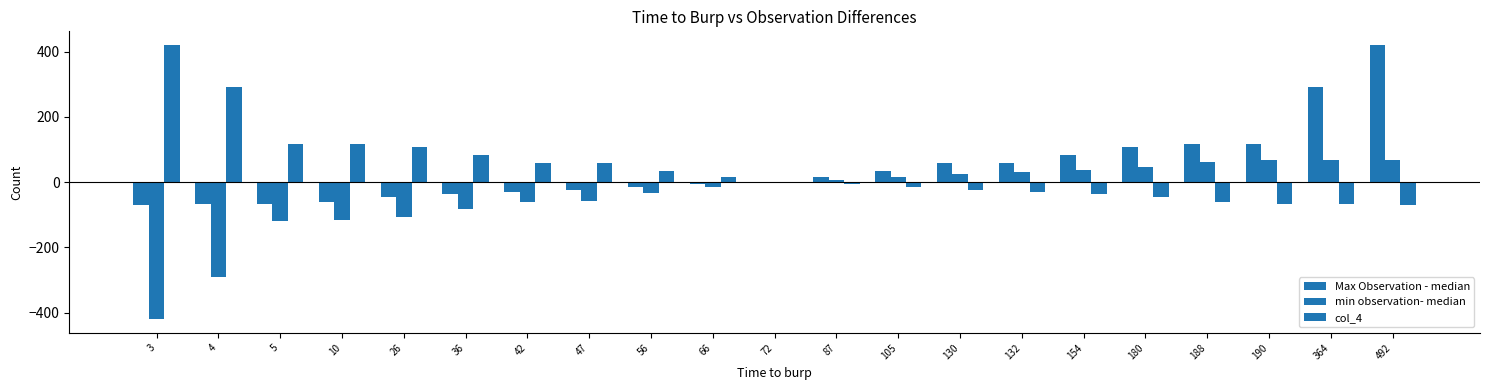

At which category is the sum across all series the highest?

492